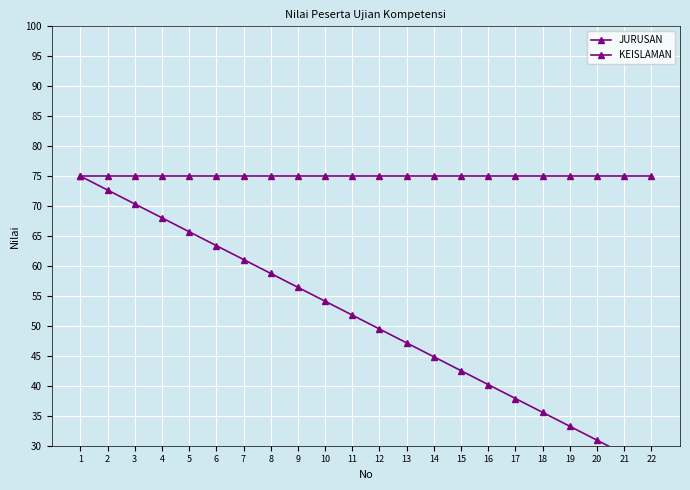

At which label is JURUSAN closest to 50?

12